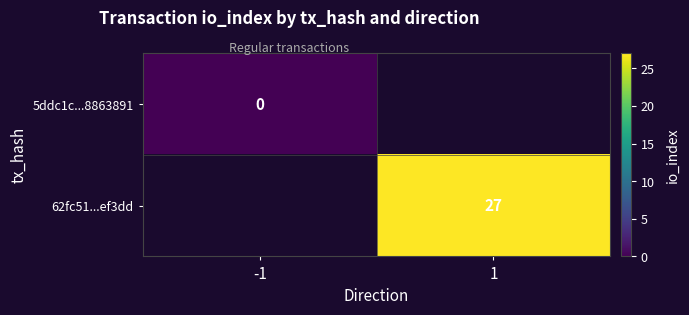

True or false: 62fc51...ef3dd has a value of 15 at 1.

False